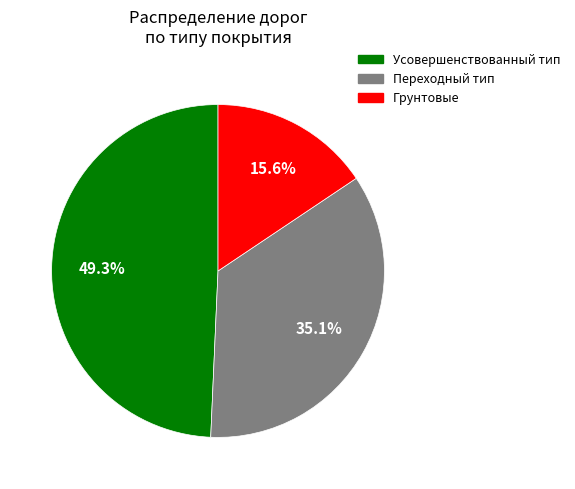

Does any single category account for the majority?

No